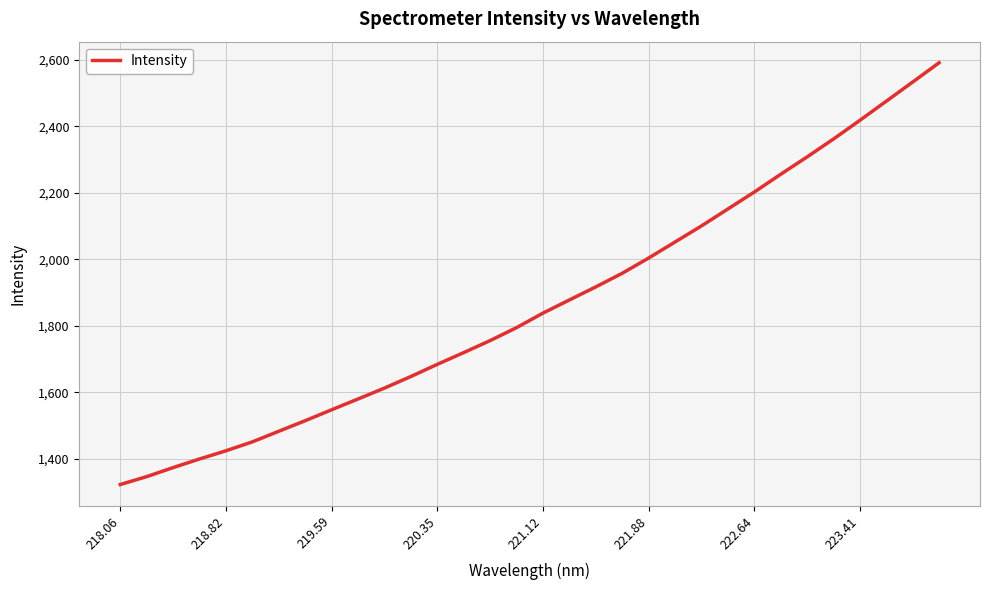

What is the difference between the maximum and minimum values?

1268.9